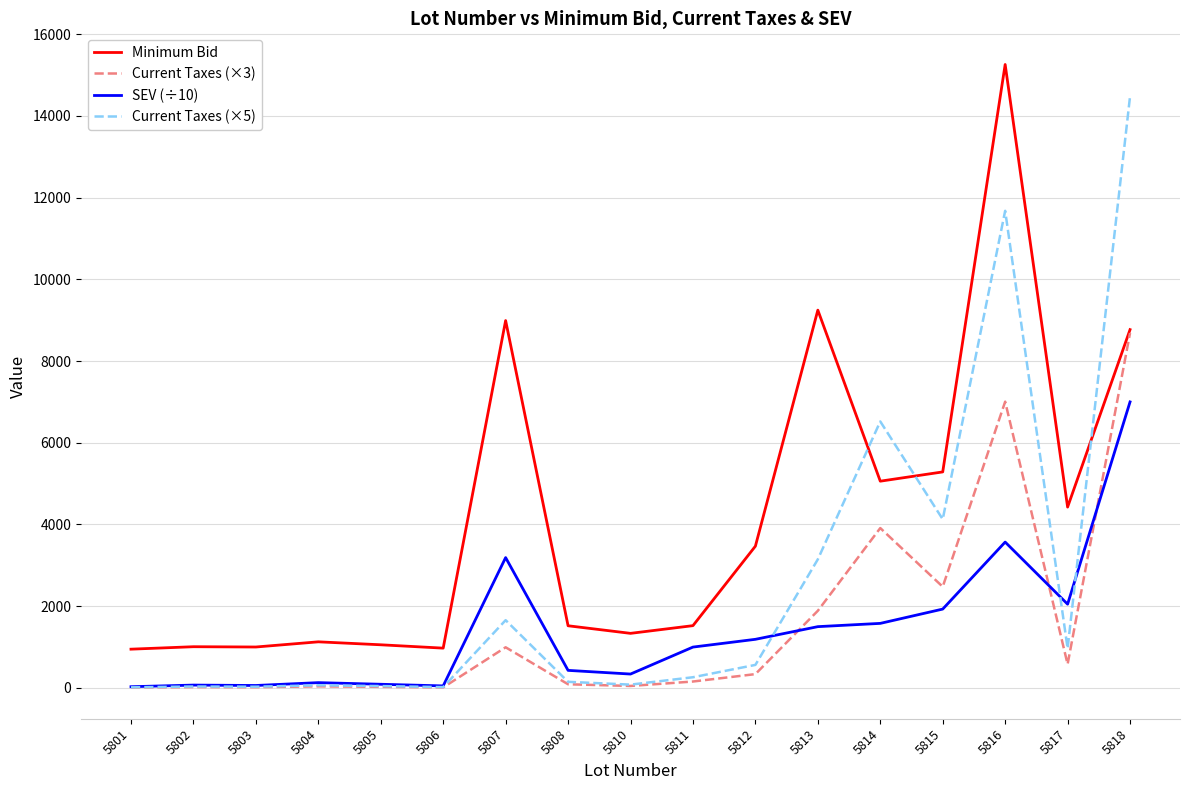

Which series changed the most between 5808 and 5817?

Minimum Bid